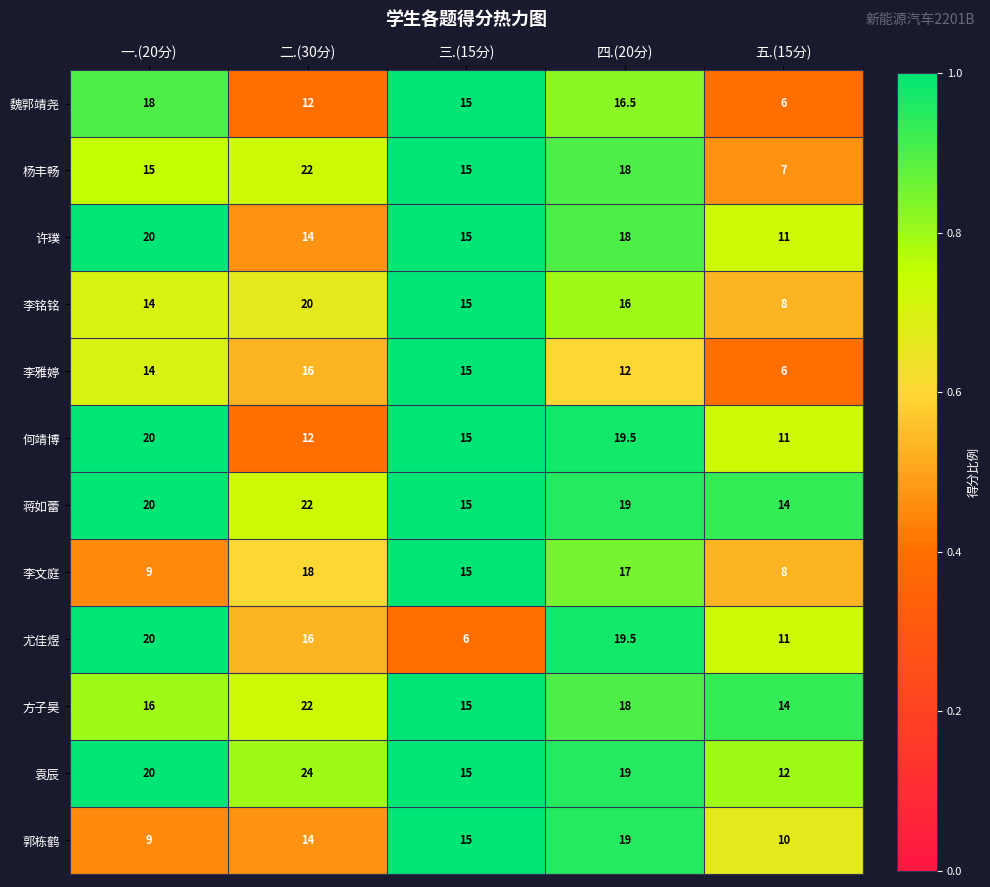

What is the minimum value for 李铭铭?

8.0